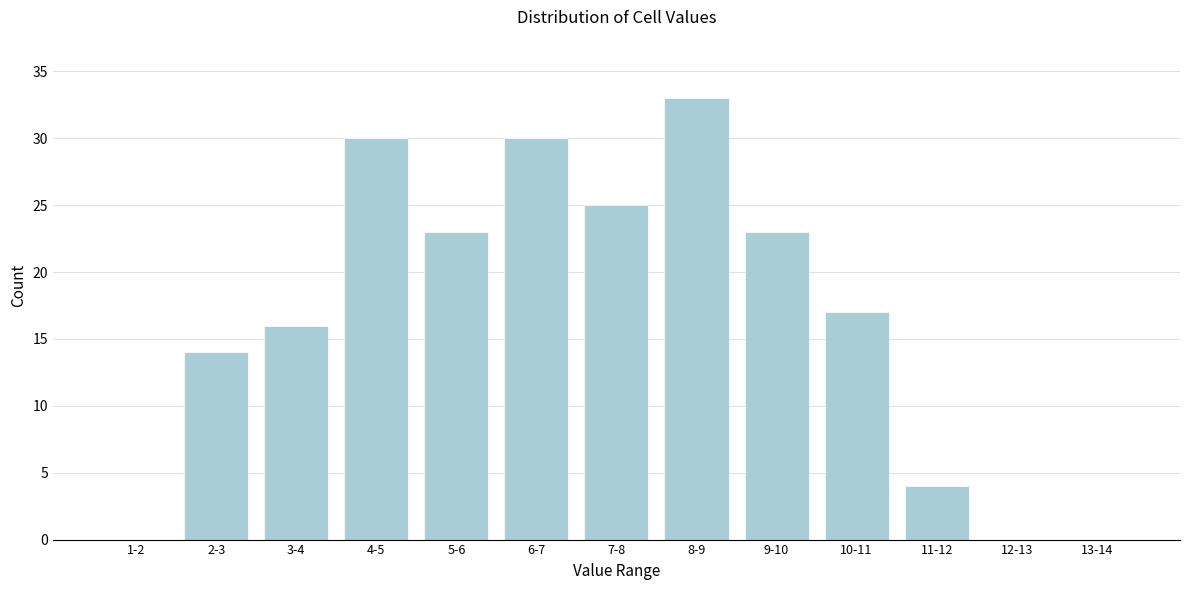

Reading left to right, list all the values displayed in this chart.

1-2=0	2-3=14	3-4=16	4-5=30	5-6=23	6-7=30	7-8=25	8-9=33	9-10=23	10-11=17	11-12=4	12-13=0	13-14=0